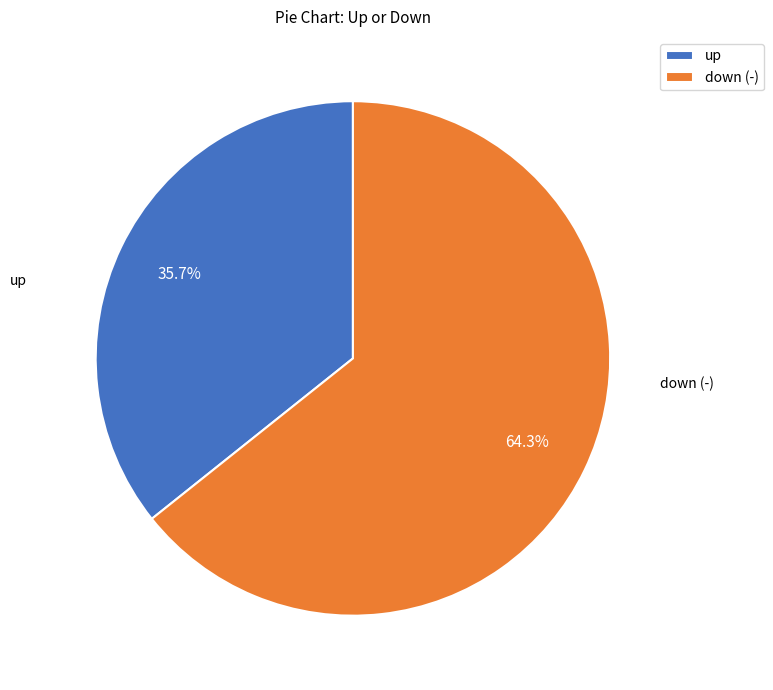

What percentage is the up slice, to the nearest percent?

36%